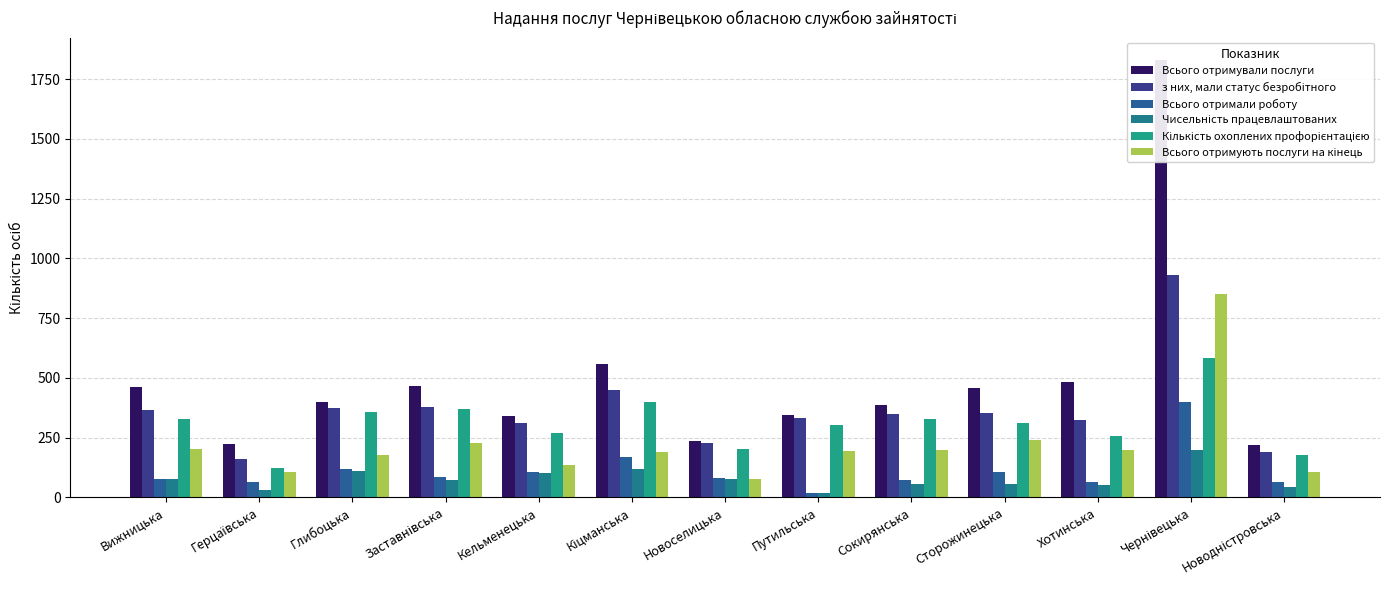

Reading right to left, what are all the values shown in this chart?

Всього отримували послуги: 221	1832	482	458	385	346	238	560	341	467	400	223	463
з них, мали статус безробітного: 190	929	323	353	348	333	226	448	313	379	374	160	364
Всього отримали роботу: 65	398	66	105	71	17	82	169	107	84	120	64	79
Чисельність працевлаштованих: 43	198	53	55	56	17	77	118	101	74	109	33	78
Кількість охоплених профорієнтацією: 177	582	258	311	327	305	201	401	268	369	359	125	330
Всього отримують послуги на кінець: 108	850	200	242	199	194	76	192	136	227	178	105	201